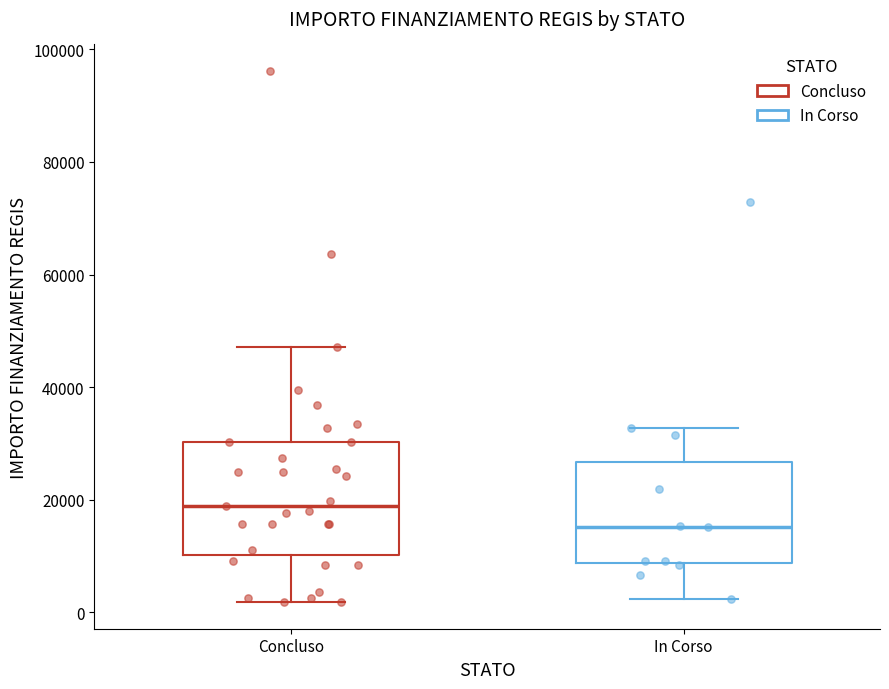

Which box is the tallest, from its lower edge to its upper edge?

Concluso